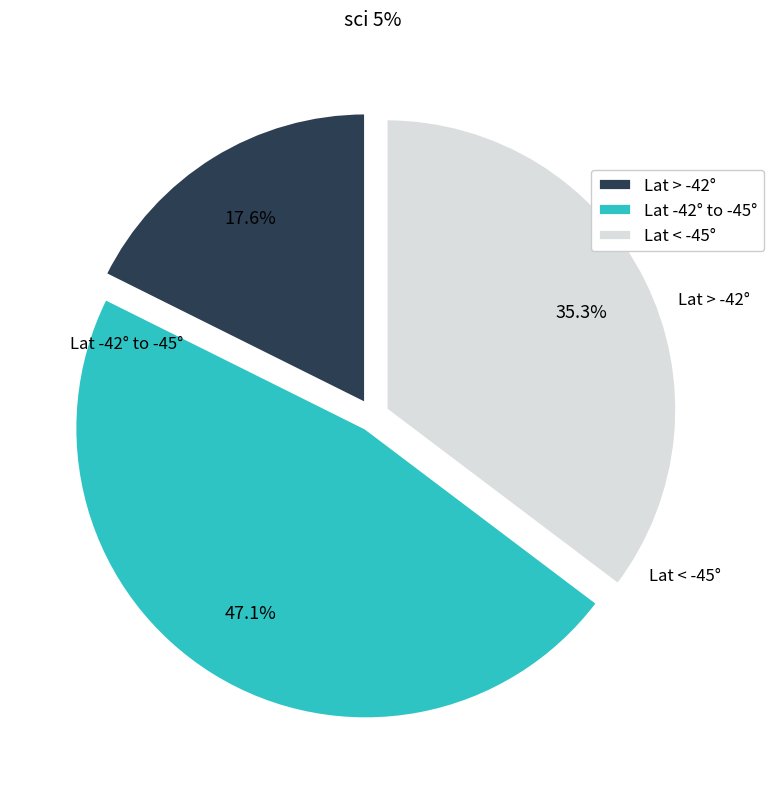

Approximately how many times larger is the value at Lat < -45° compared to Lat > -42°?

2.0